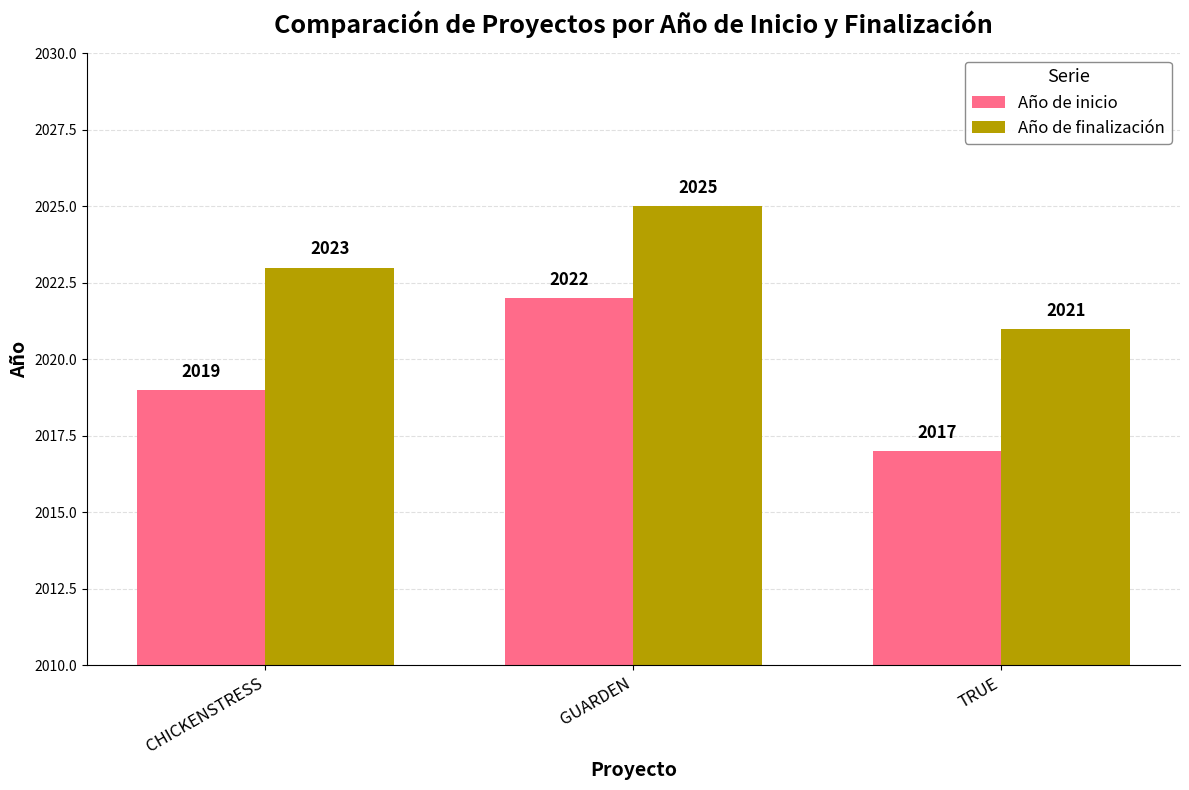

List the series in order of their peak value, lowest first.

Año de inicio, Año de finalización